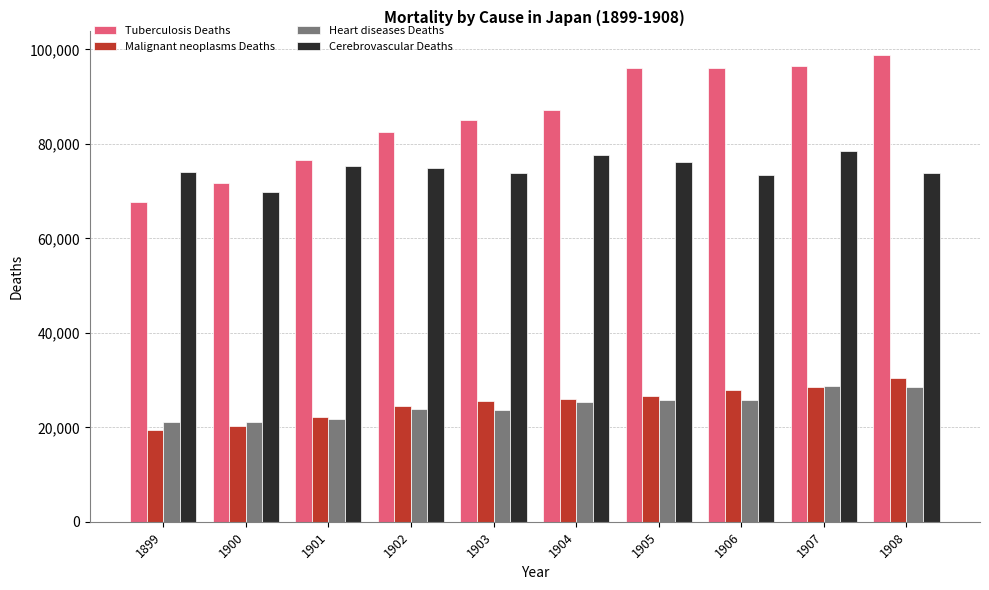

Is it true that Cerebrovascular Deaths equals 69799 at 1900?

True